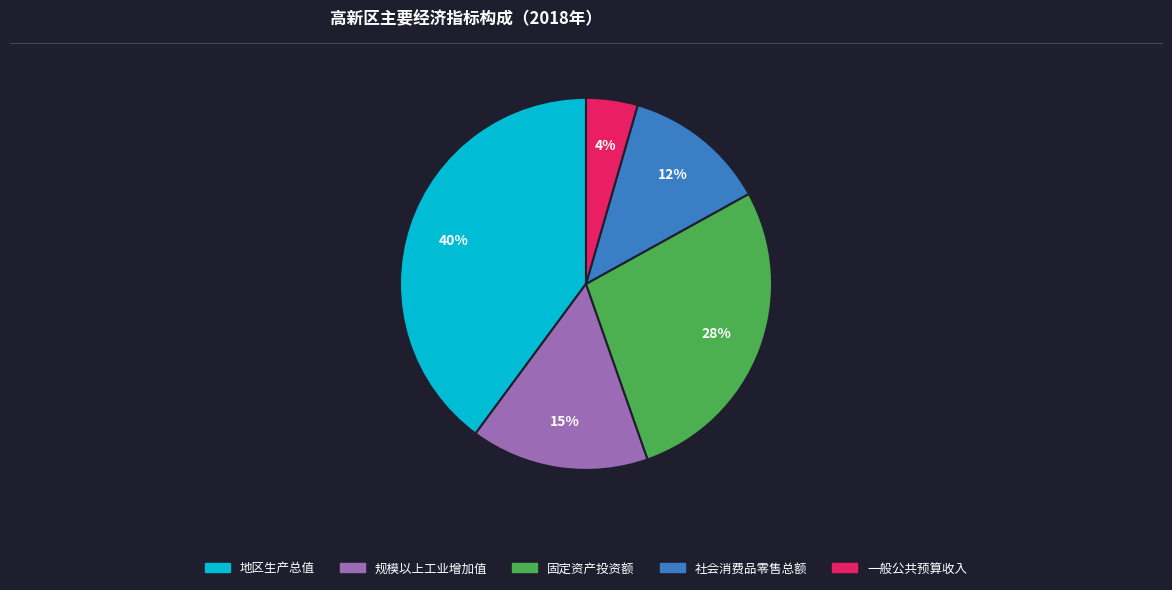

Combined, do 固定资产投资额 and 社会消费品零售总额 account for over 50%?

No